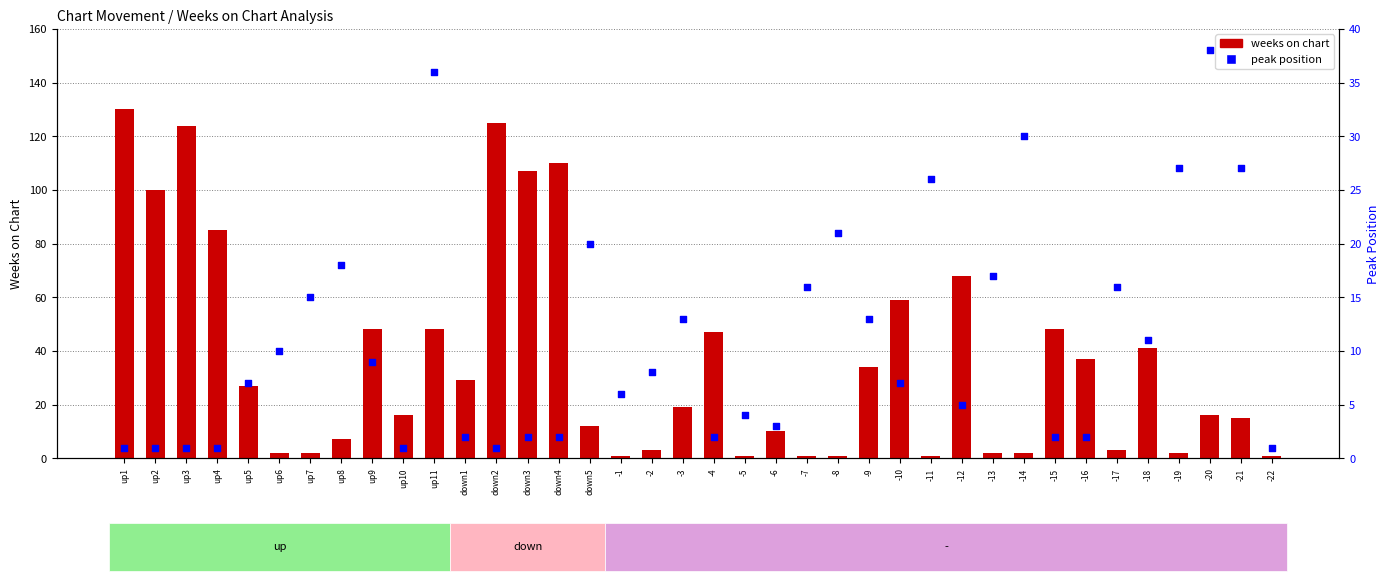

What are all the series names shown in the legend?

weeks on chart, peak position